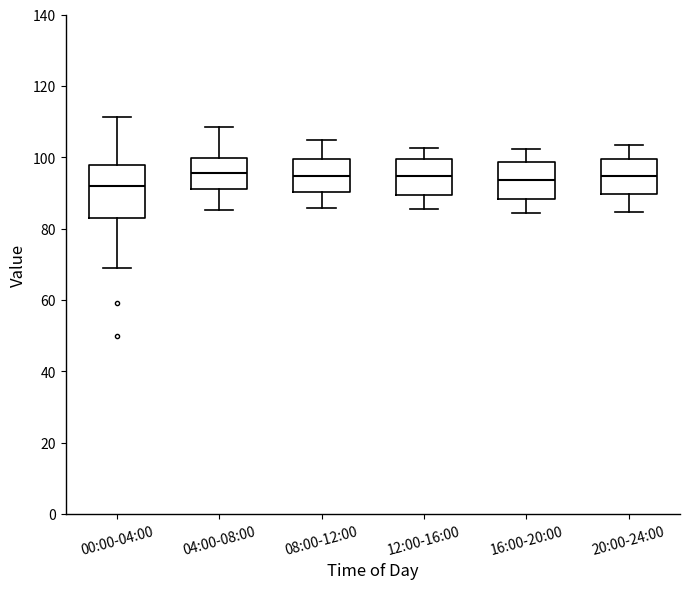

Reading left to right, transcribe this box plot: for each box, give where its median line is, the range the box spans, and where its two whiskers end, as read against the y-axis. The values are not printed on the chart, so give them approximately, as read against the axis.

00:00-04:00: median 92, box 84 to 98, whiskers 68 to 112
04:00-08:00: median 96, box 92 to 100, whiskers 86 to 108
08:00-12:00: median 94, box 90 to 100, whiskers 86 to 104
12:00-16:00: median 94, box 90 to 100, whiskers 86 to 102
16:00-20:00: median 94, box 88 to 98, whiskers 84 to 102
20:00-24:00: median 94, box 90 to 100, whiskers 84 to 104